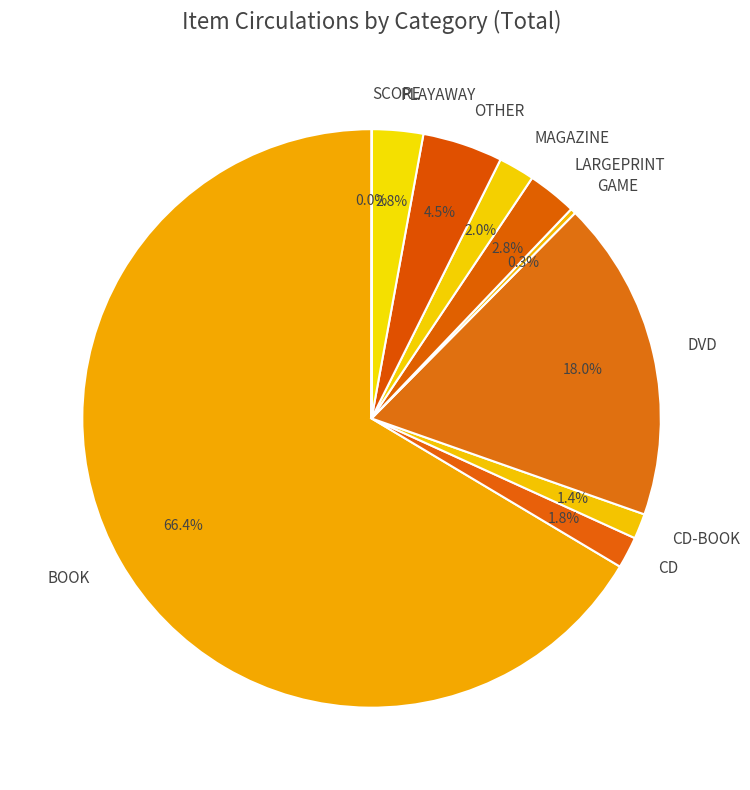

The BOOK slice represents 58% of the pie. True or false?

False